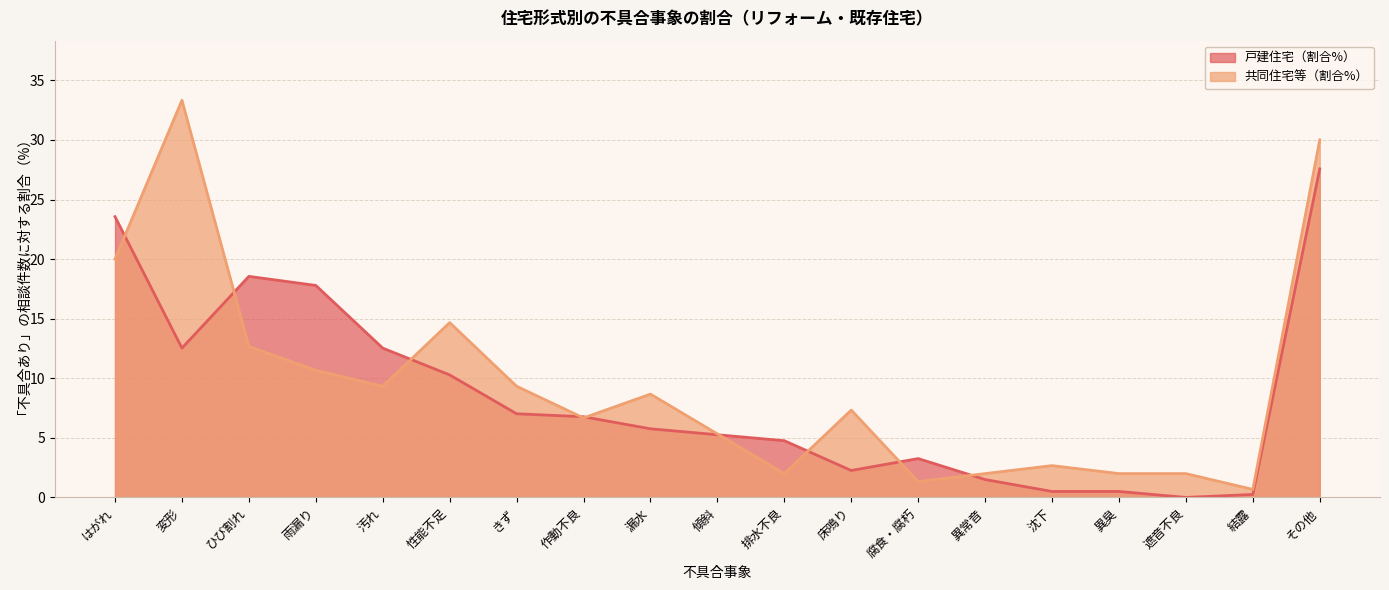

Reading left to right, what are all the values shown in this chart?

戸建住宅（割合%）: はがれ=23.6	変形=12.5	ひび割れ=18.6	雨漏り=17.8	汚れ=12.5	性能不足=10.3	きず=7.0	作動不良=6.8	漏水=5.8	傾斜=5.3	排水不良=4.8	床鳴り=2.3	腐食・腐朽=3.3	異常音=1.5	沈下=0.5	異臭=0.5	遮音不良=0.0	結露=0.2	その他=27.6
共同住宅等（割合%）: はがれ=20.0	変形=33.3	ひび割れ=12.7	雨漏り=10.7	汚れ=9.3	性能不足=14.7	きず=9.3	作動不良=6.7	漏水=8.7	傾斜=5.3	排水不良=2.0	床鳴り=7.3	腐食・腐朽=1.3	異常音=2.0	沈下=2.7	異臭=2.0	遮音不良=2.0	結露=0.7	その他=30.0